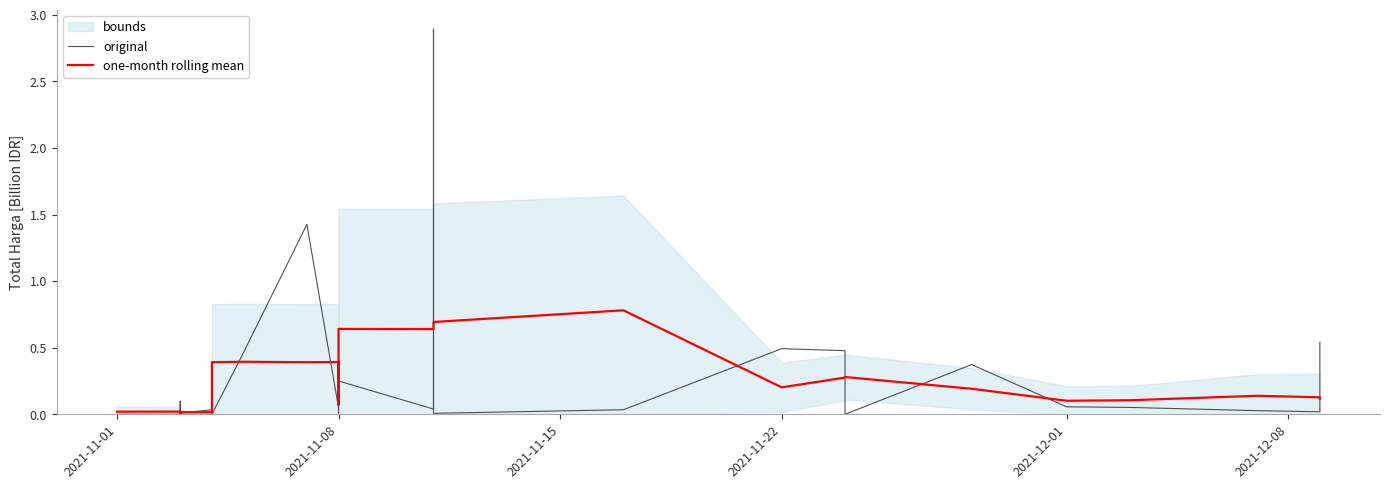

Which series has the largest total across all categories?

original